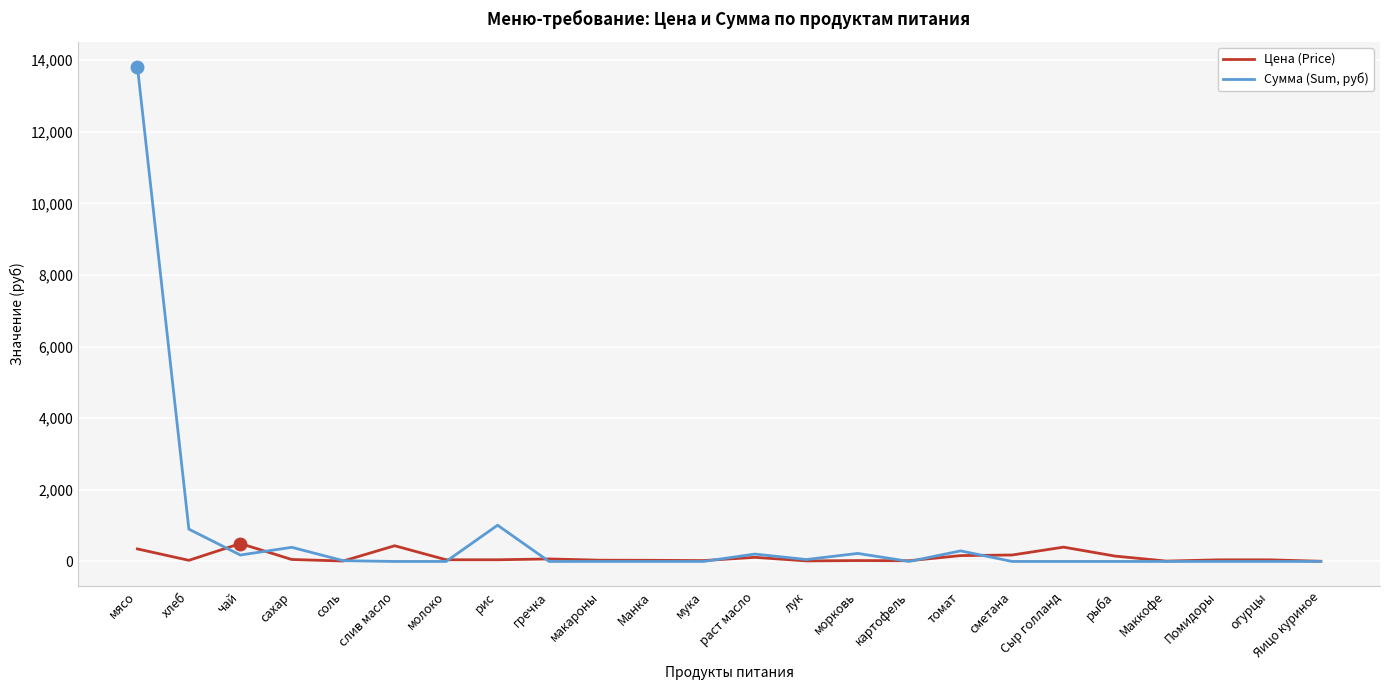

True or false: Сумма (Sum, руб) and Цена (Price) cross at least once.

True